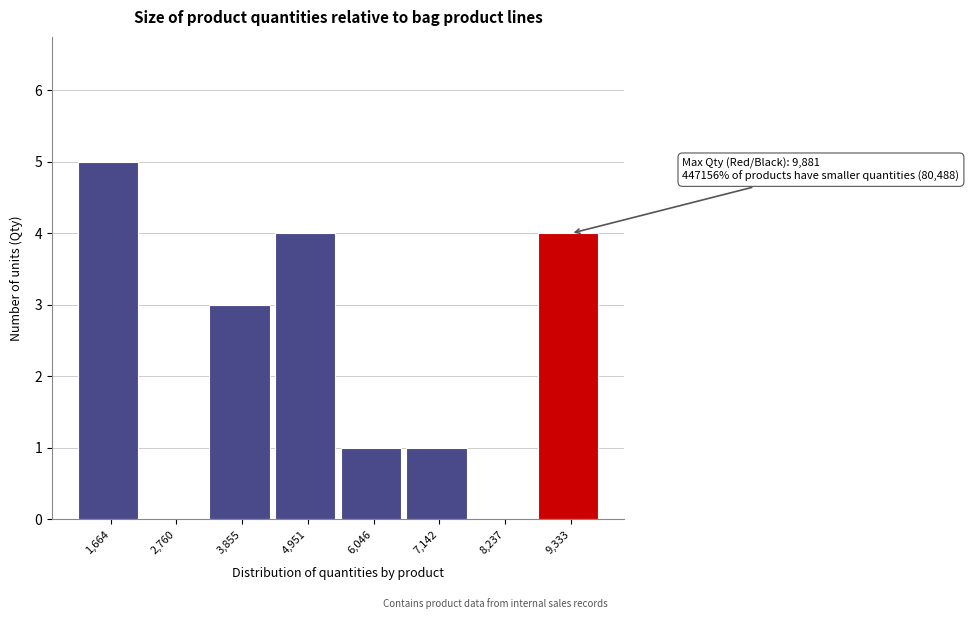

Which range on the x-axis has the tallest bar?

1200 to 2200